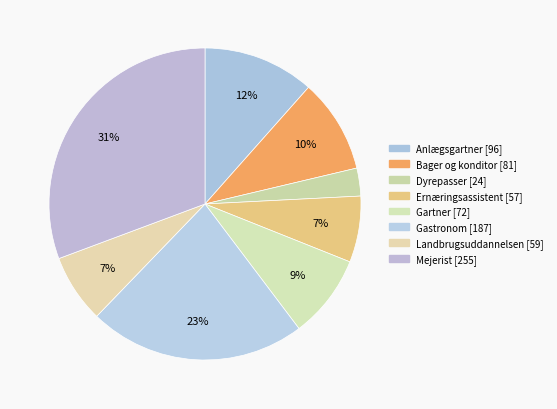

What is the largest slice in the pie chart?

Mejerist